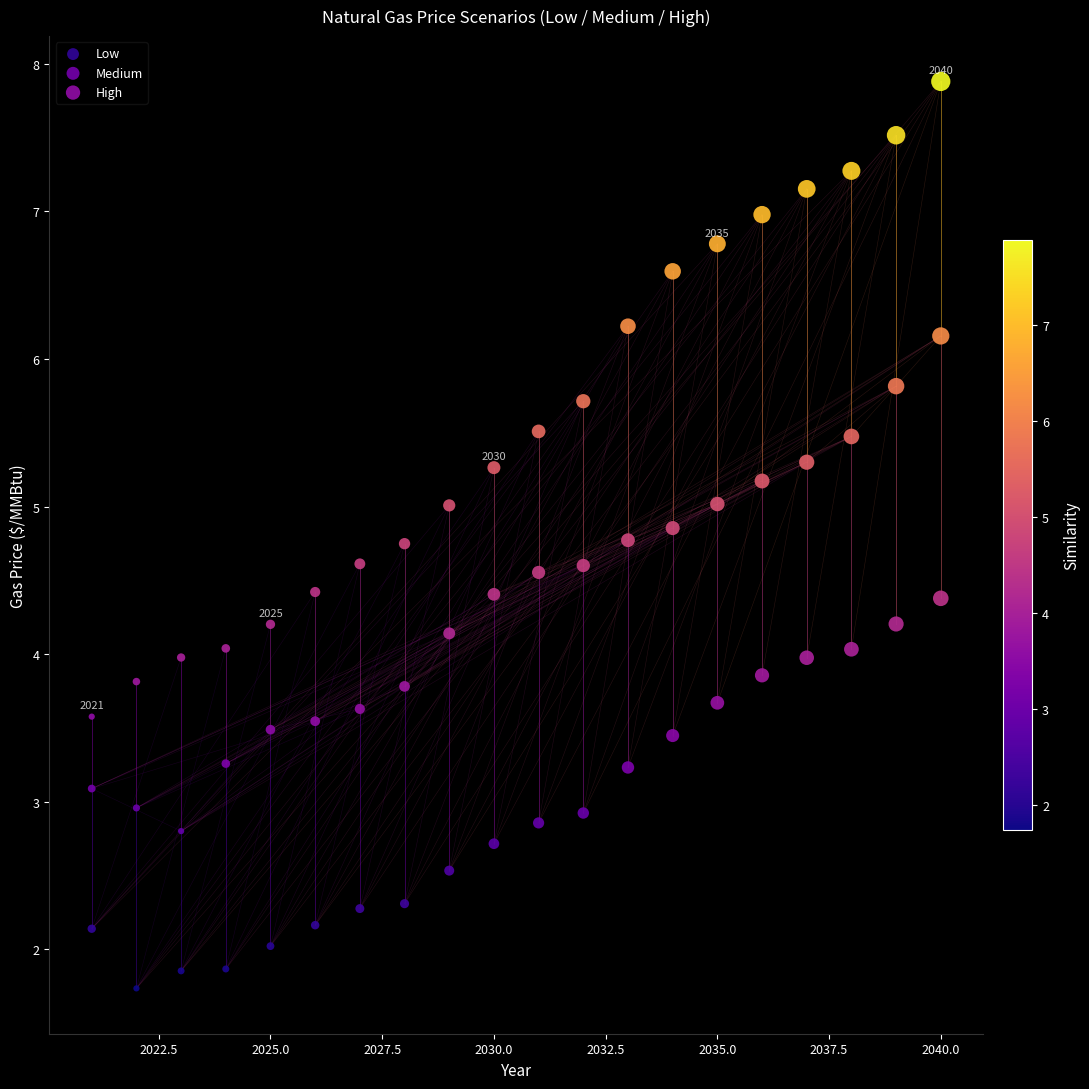

Across all data points, what is the range of X values (max minus min)?

19.0